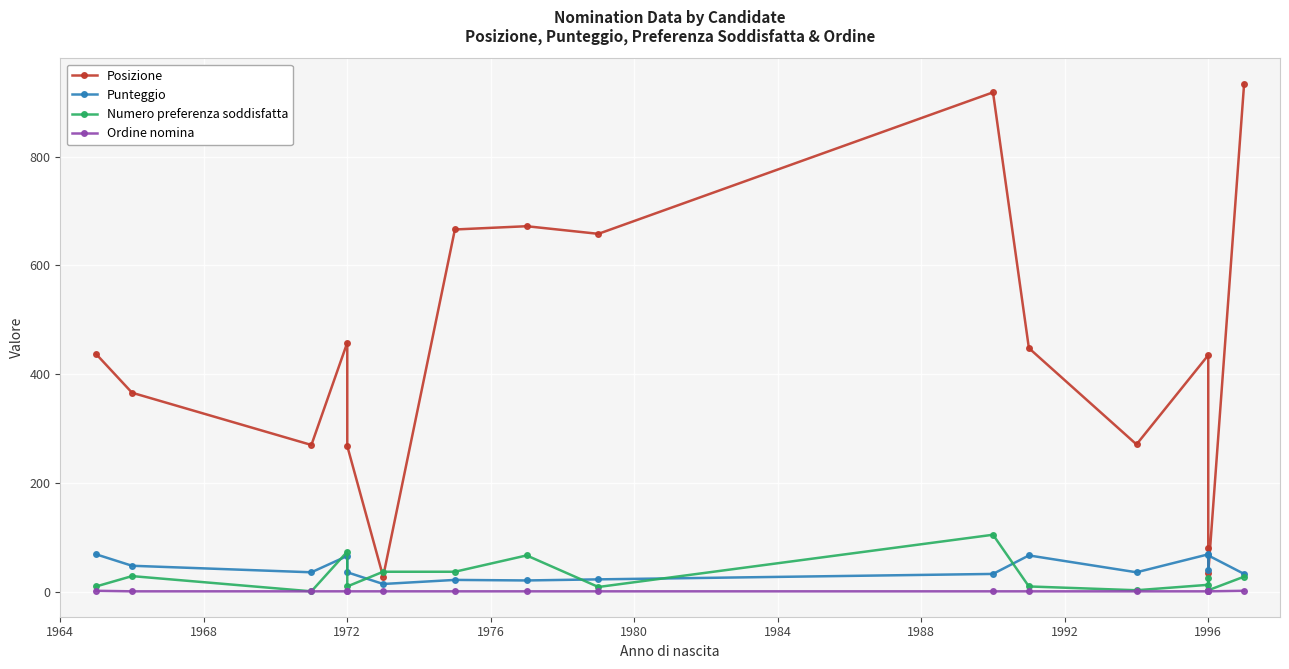

What are all the series names shown in the legend?

Posizione, Punteggio, Numero preferenza soddisfatta, Ordine nomina